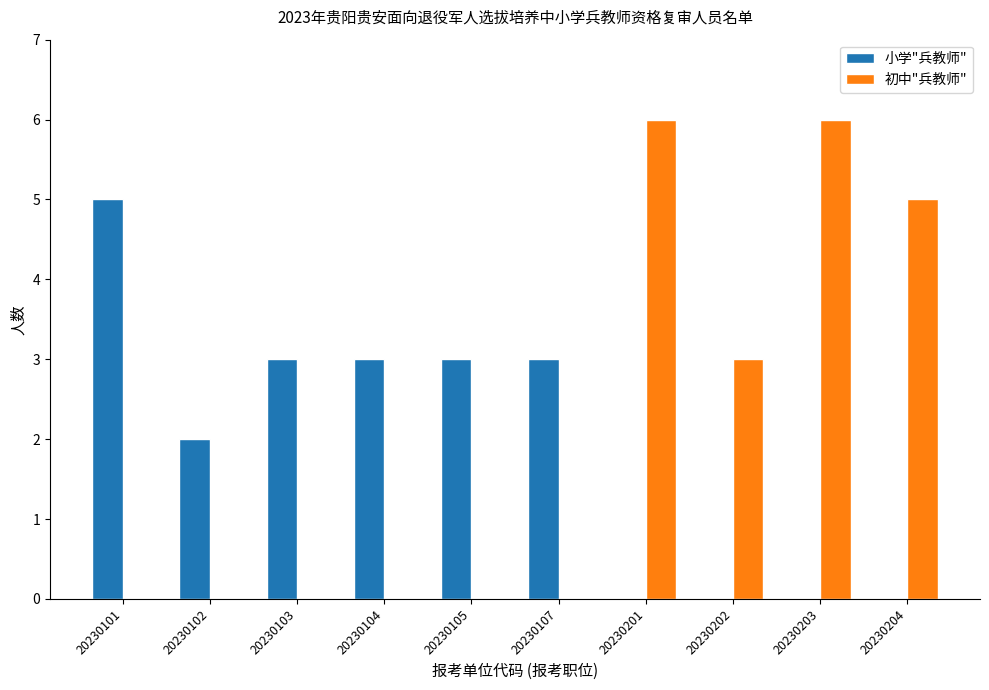

How many groups of bars are there?

10